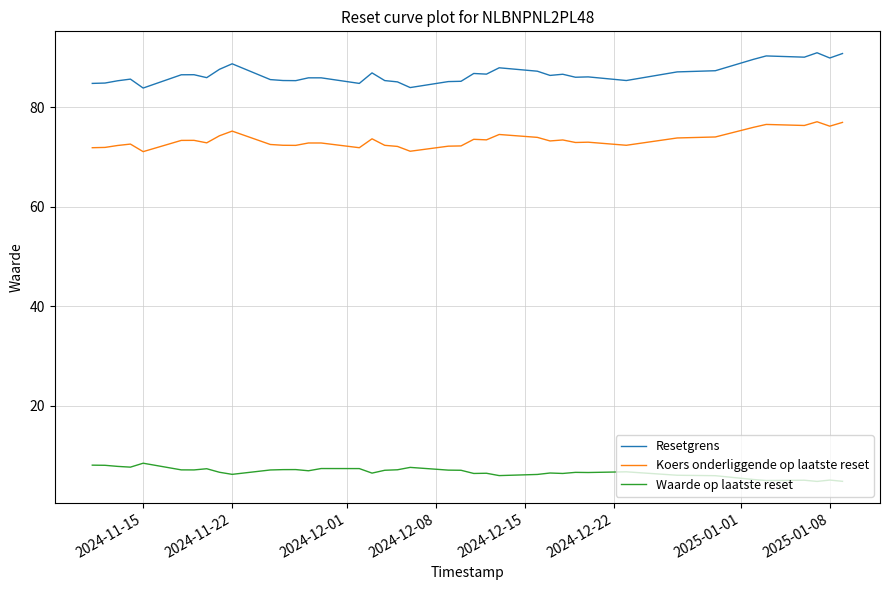

What are all the series names shown in the legend?

Resetgrens, Koers onderliggende op laatste reset, Waarde op laatste reset